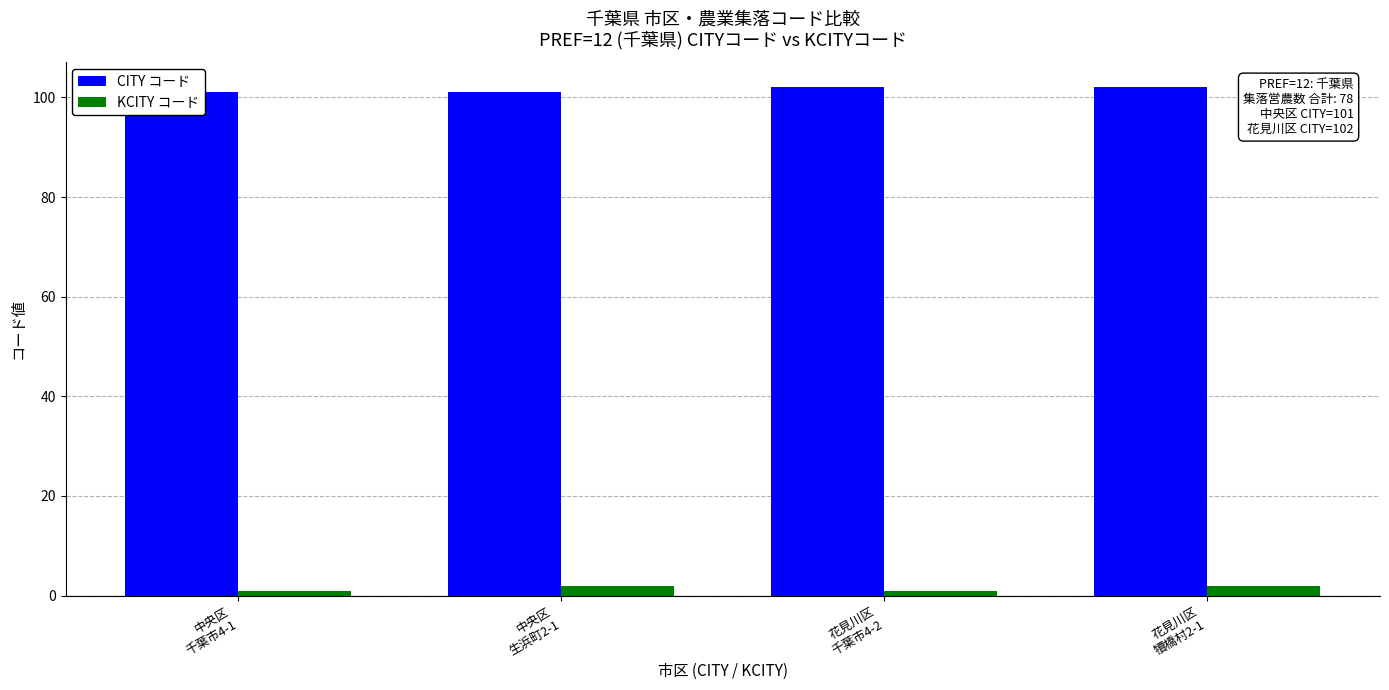

Does the chart contain any negative values?

No